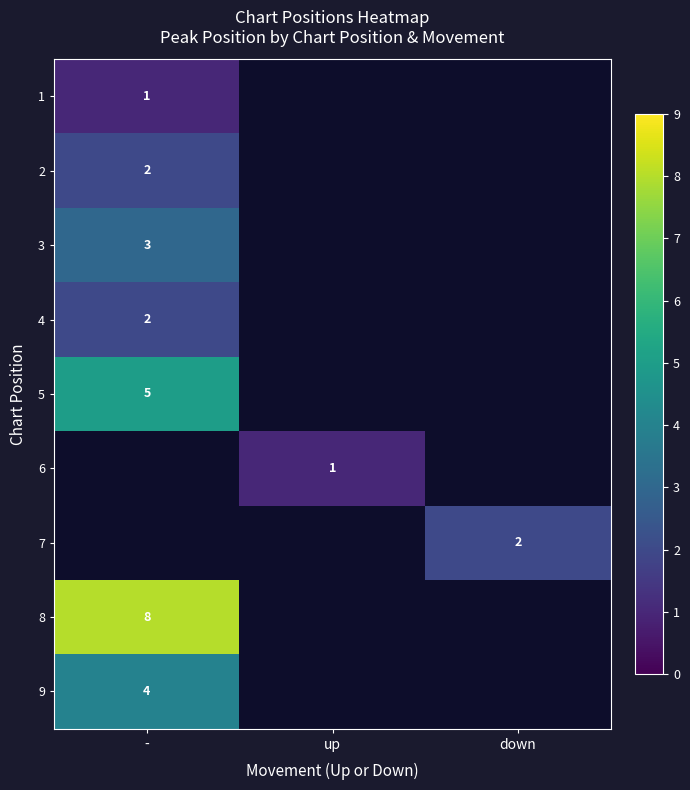

At which category does the chart reach its minimum across all series?

-